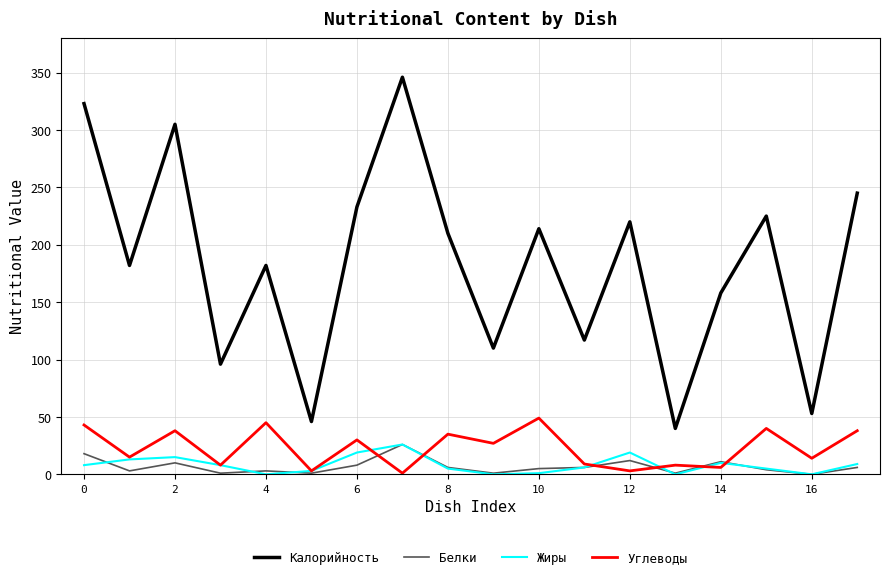

Which series has the widest spread of values?

Калорийность